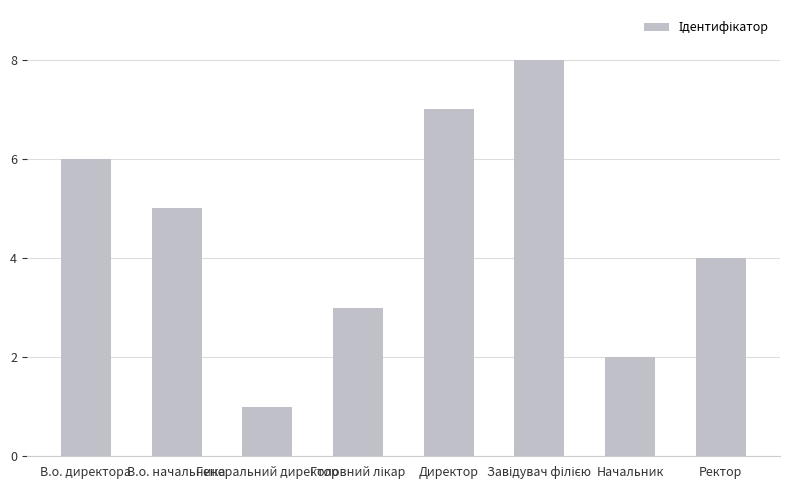

Reading left to right, what are all the values shown in this chart?

6	5	1	3	7	8	2	4